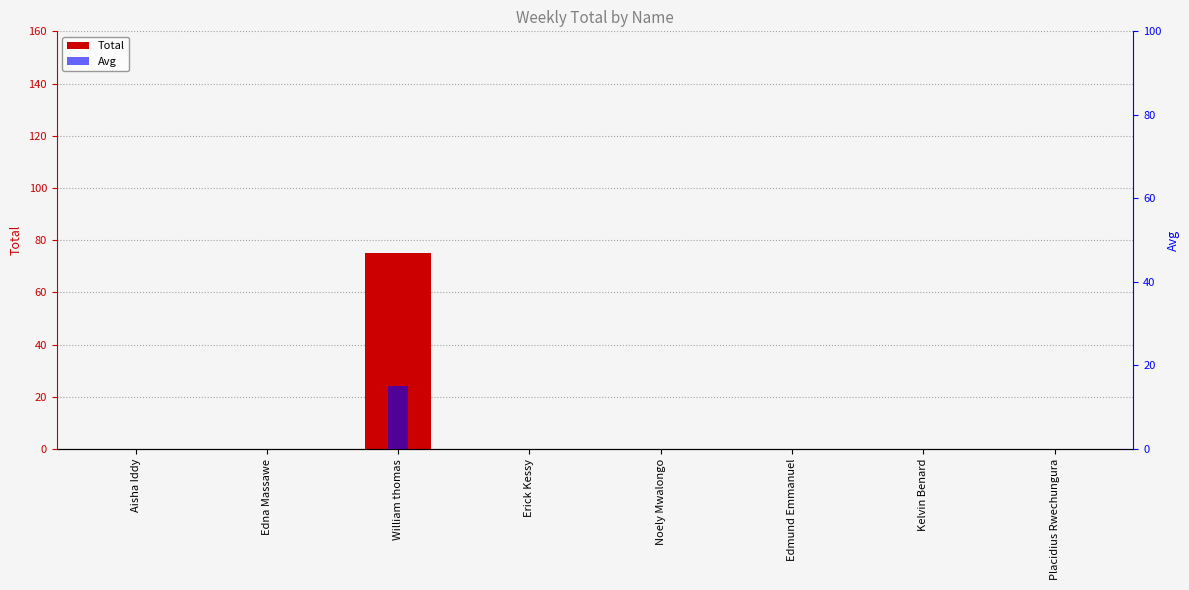

At which category is the sum across all series the highest?

William thomas